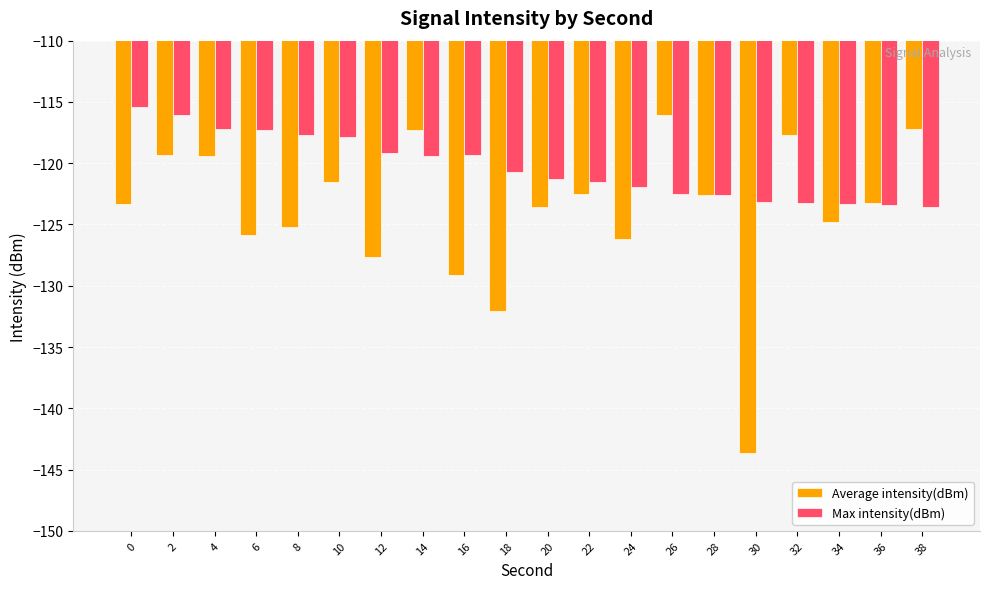

Which series has the largest range (max minus min)?

Average intensity(dBm)